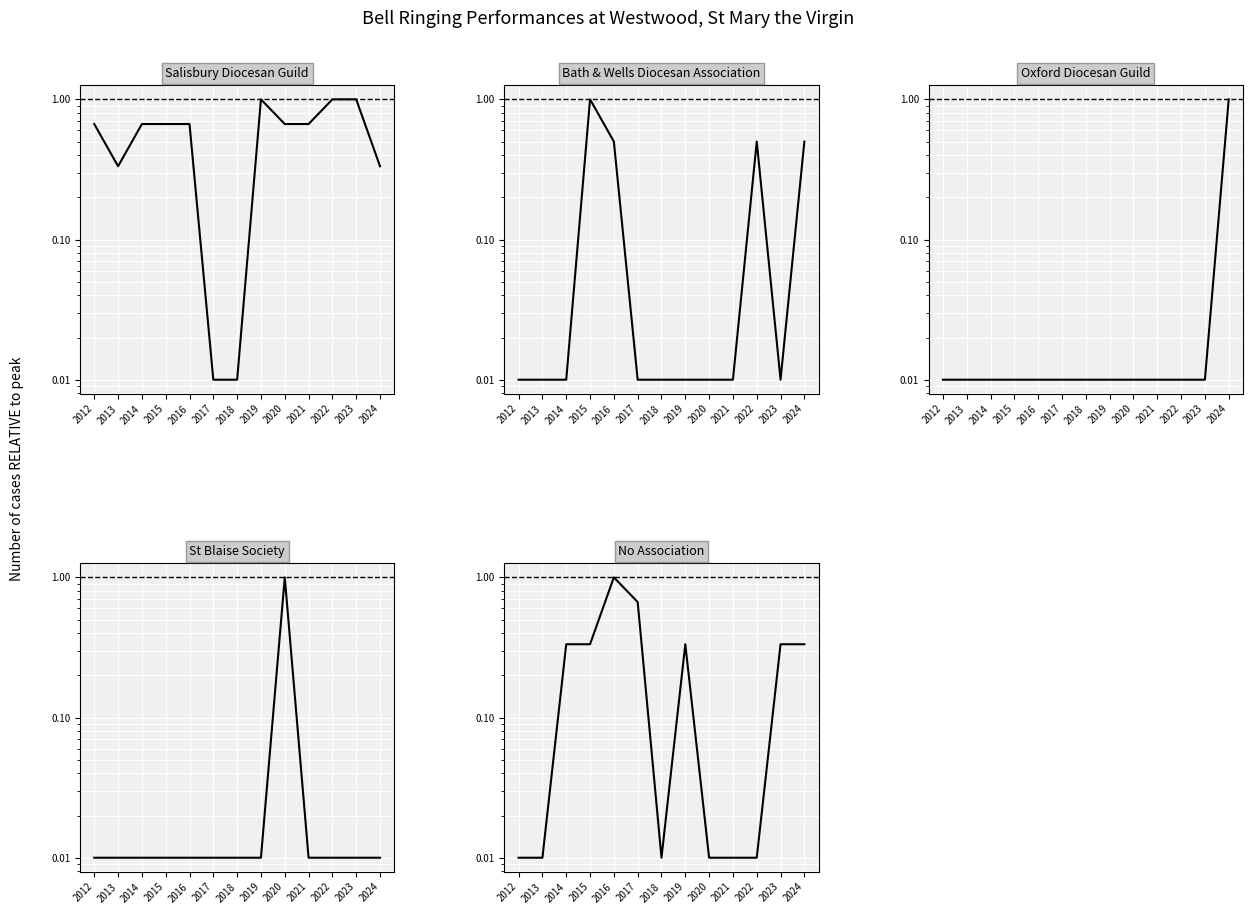

True or false: St Blaise Society and Bath & Wells Diocesan Association cross at least once.

False